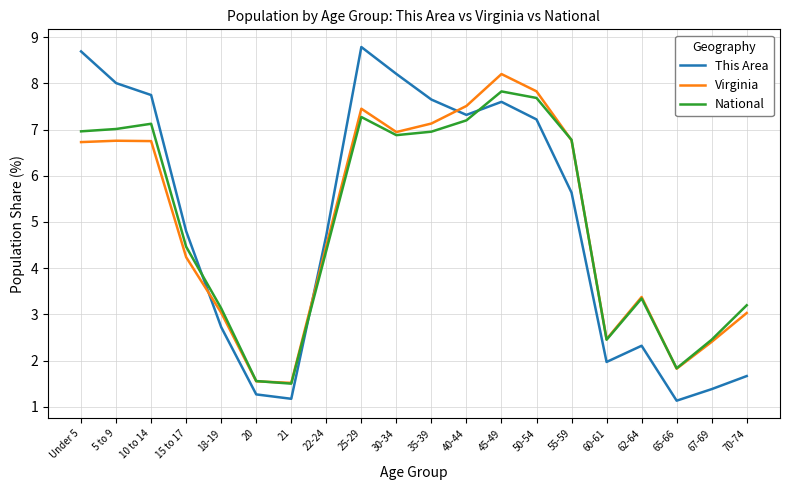

True or false: Virginia and National cross at least once.

True